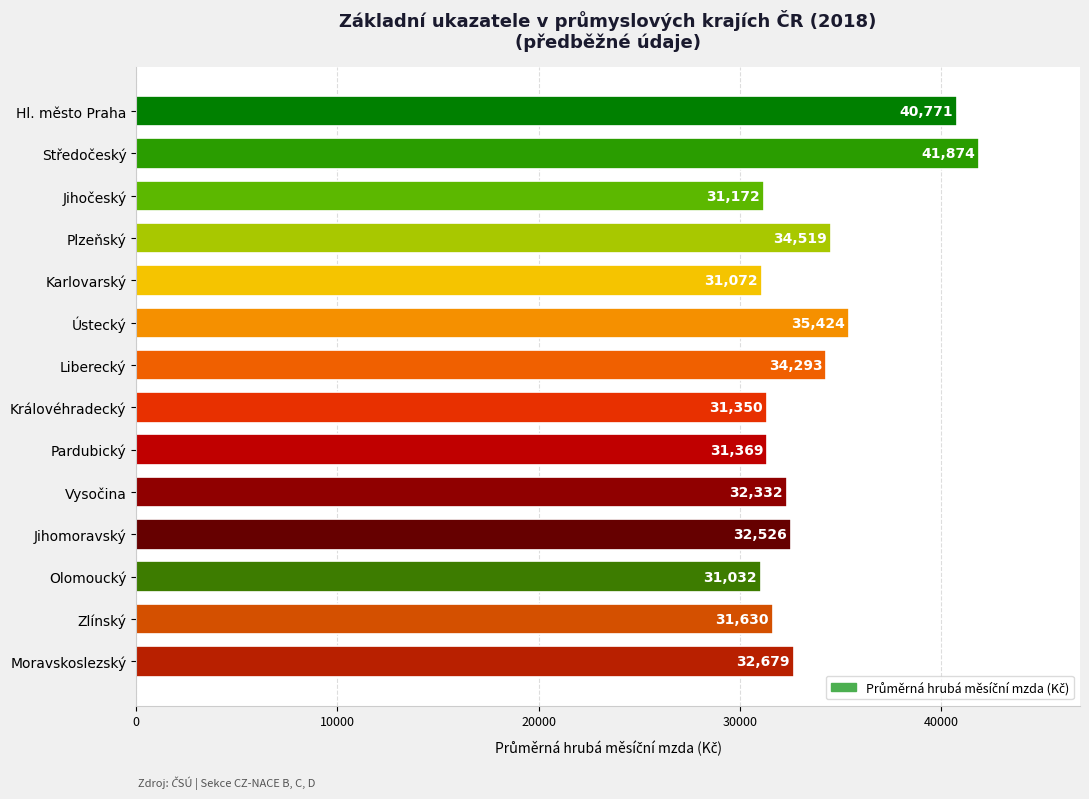

What is the change in value from Hl. město Praha to Olomoucký?

-9739